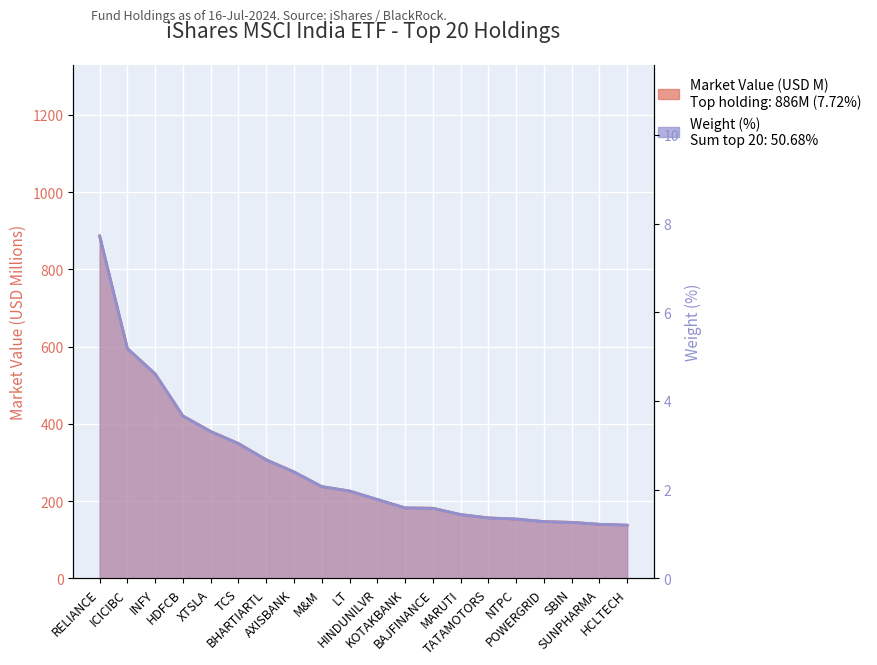

What position from the right is LT?

11